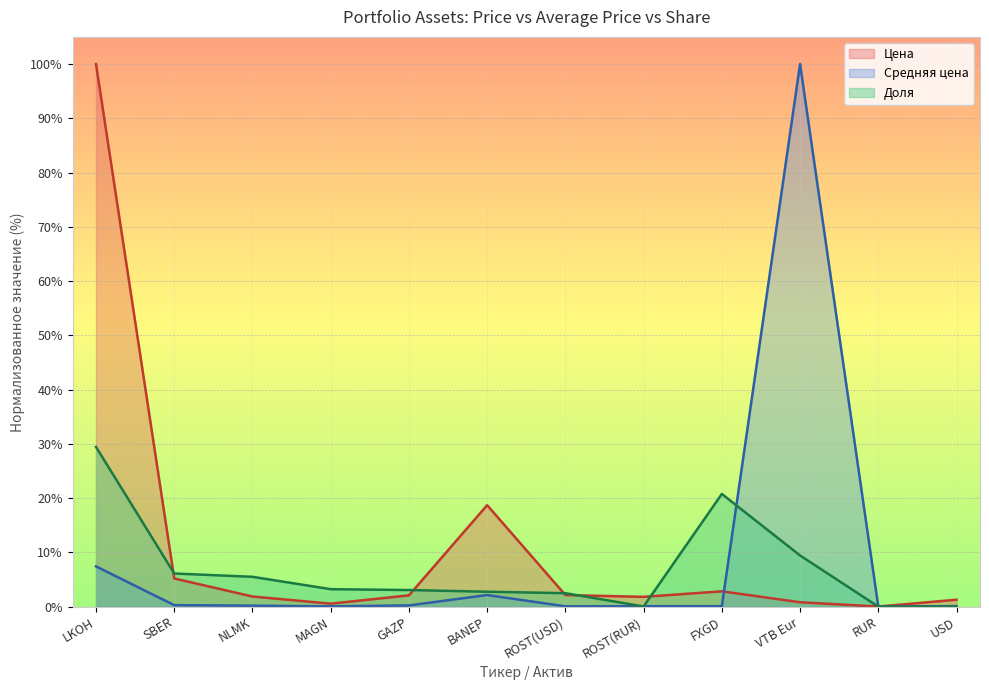

True or false: Доля has a value of 1.7 at NLMK.

False